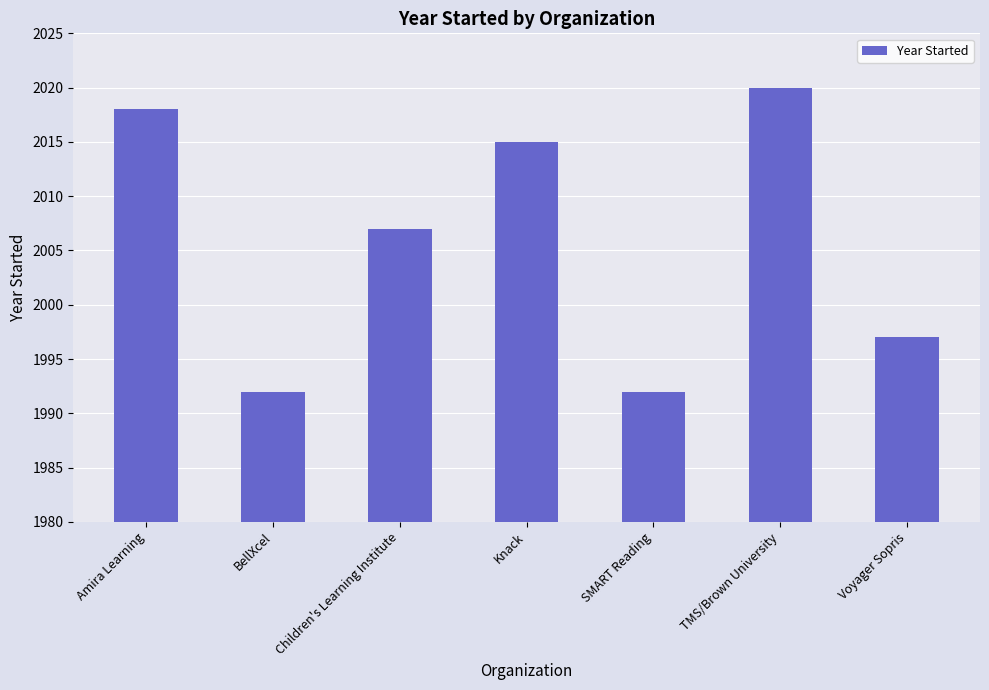

What is the maximum value shown in the chart?

2020